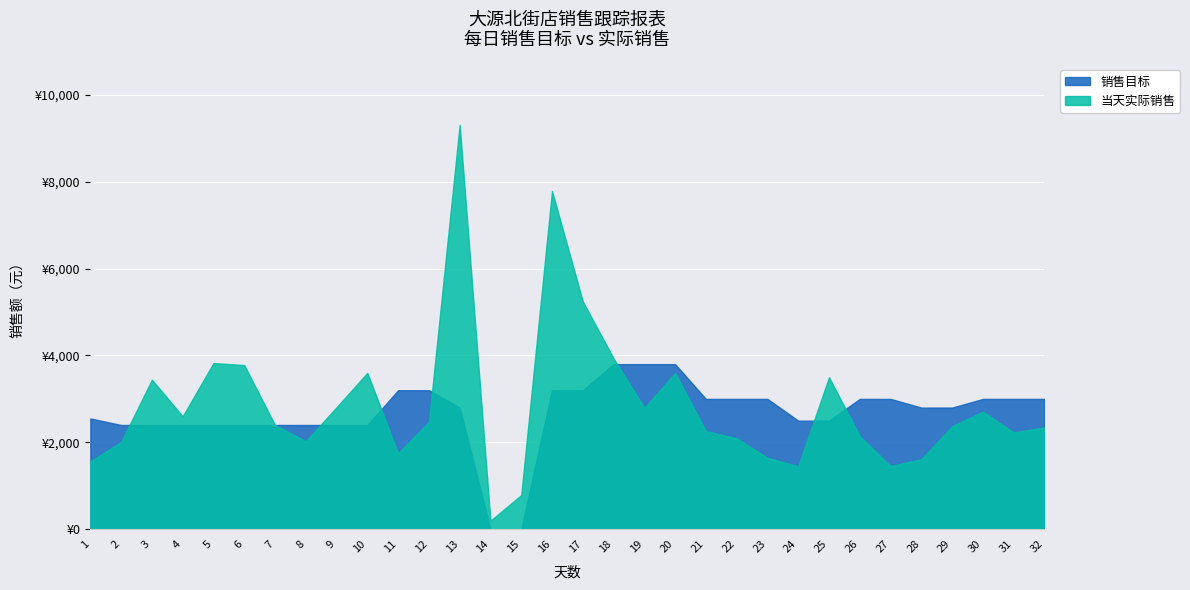

Which has a higher value, 7 or 25?

25